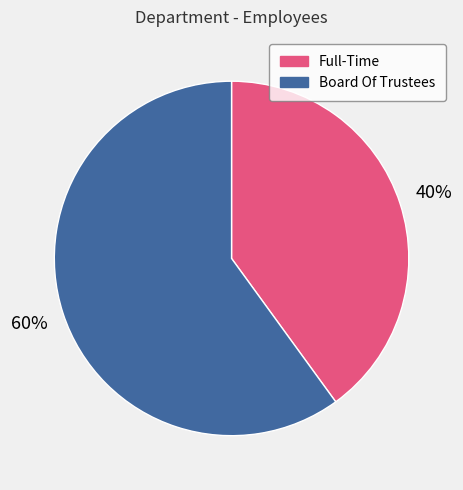

To the nearest percent, what is the combined percentage of Full-Time and Board Of Trustees?

100%